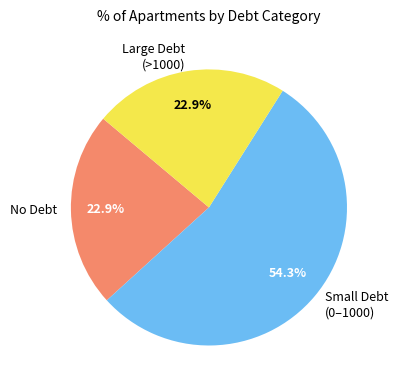

Is there a majority slice in this chart?

Yes